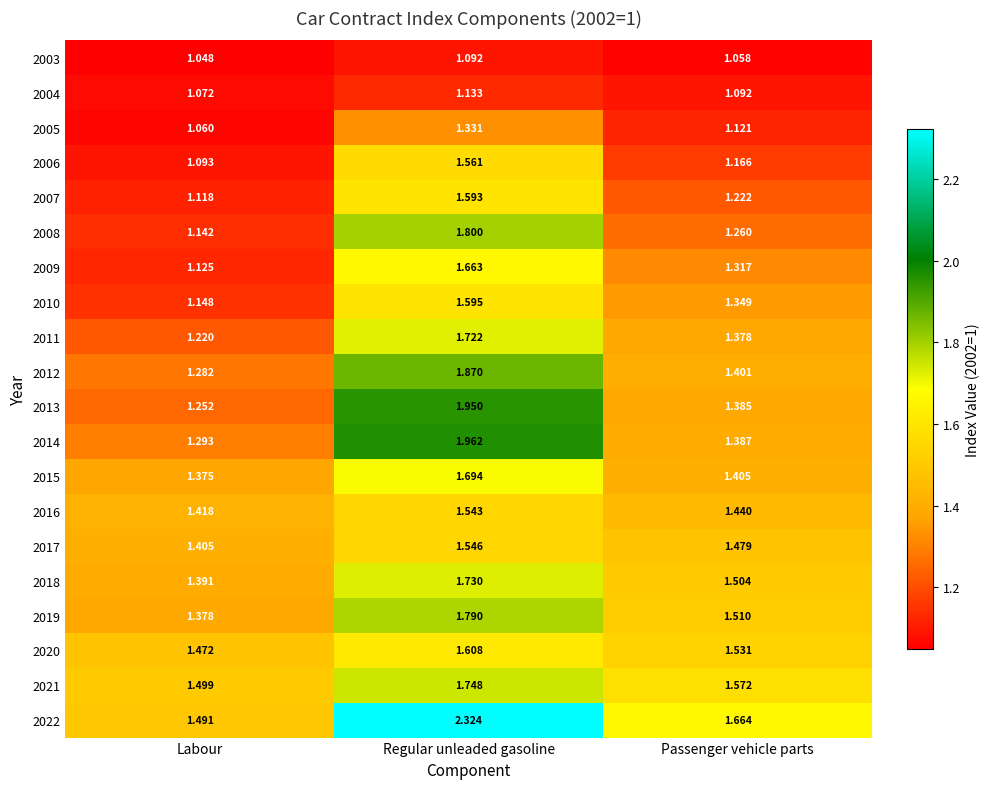

Rank the categories by 2011 value from highest to lowest.

Regular unleaded gasoline, Passenger vehicle parts, Labour